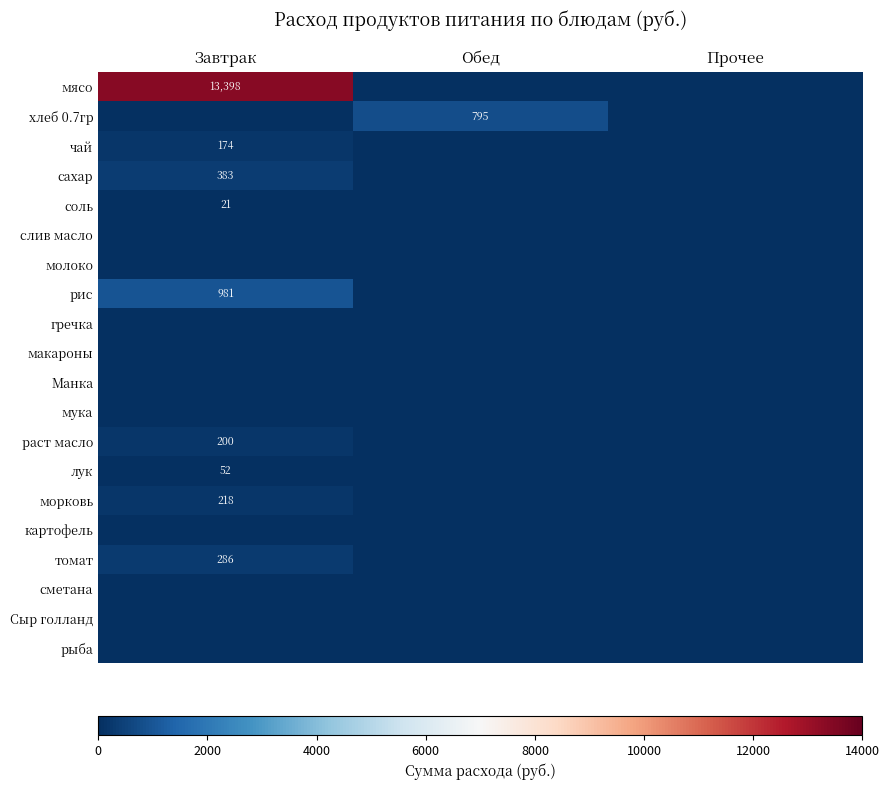

The value of хлеб 0.7гр at Обед is 417. True or false?

False